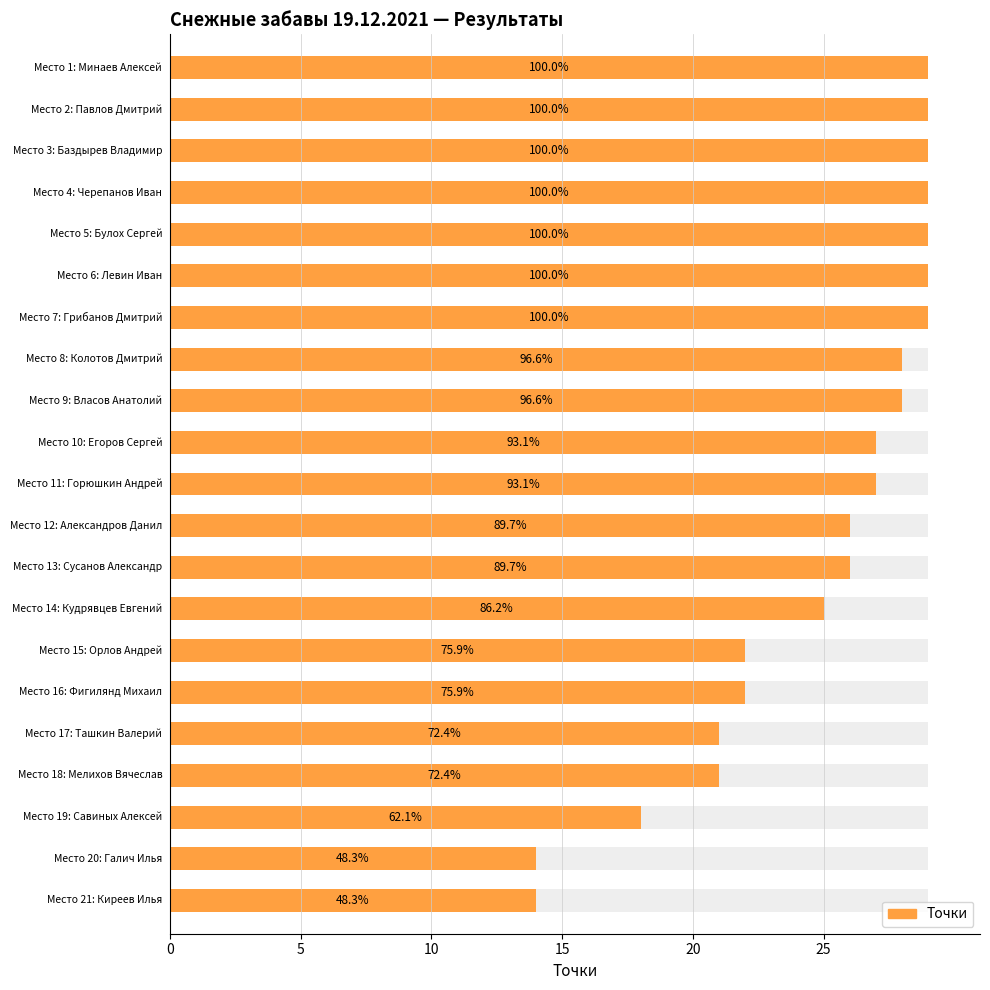

How many values are below 27?

10